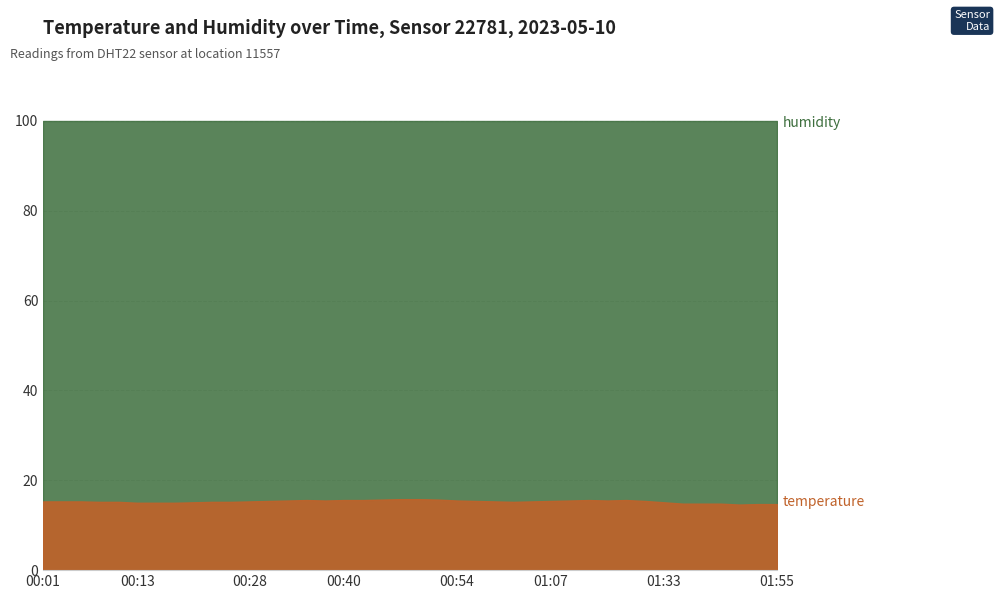

Which series has the largest total across all categories?

humidity